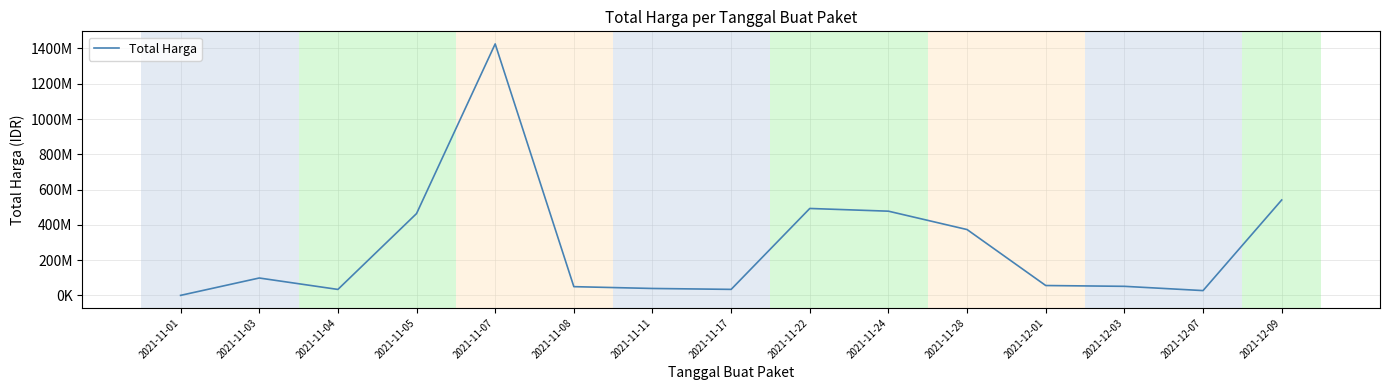

Is this an area chart (filled region under the line)?

No